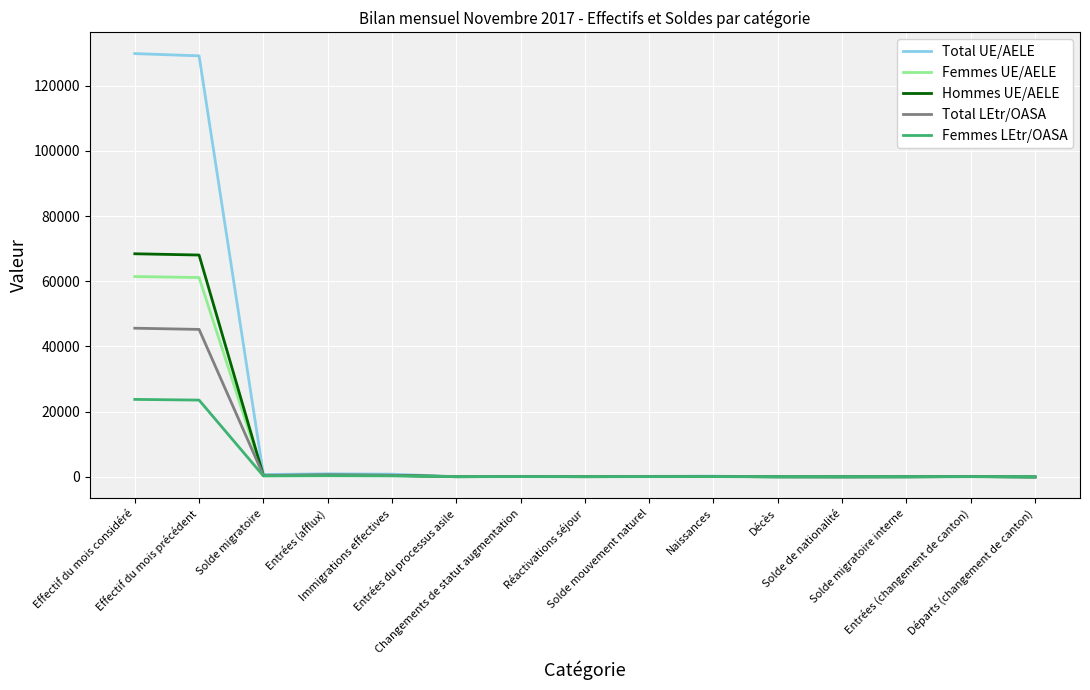

List the series in order of their peak value, highest first.

Total UE/AELE, Hommes UE/AELE, Femmes UE/AELE, Total LEtr/OASA, Femmes LEtr/OASA